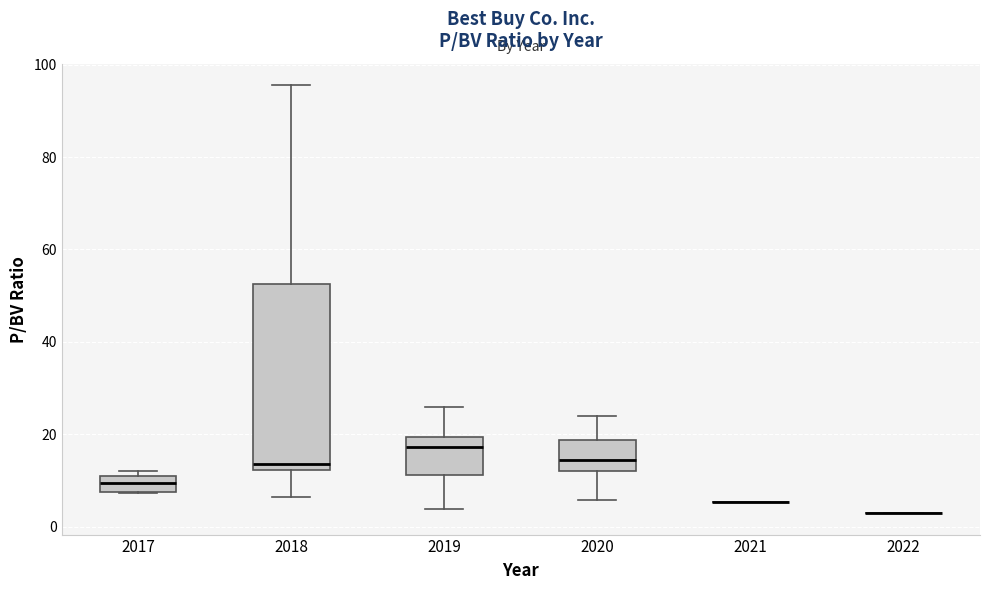

Reading left to right, transcribe this box plot: for each box, give where its median line is, the range the box spans, and where its two whiskers end, as read against the y-axis. The values are not printed on the chart, so give them approximately, as read against the axis.

2017: median 10, box 8 to 12, whiskers 8 to 12 (just above the box's upper edge)
2018: median 14, box 12 to 52, whiskers 6 to 96
2019: median 18, box 12 to 20, whiskers 4 to 26
2020: median 14, box 12 to 18, whiskers 6 to 24
2021: box collapsed to a line at 6, whiskers 6 to 6
2022: box collapsed to a line at 2, whiskers 2 to 2